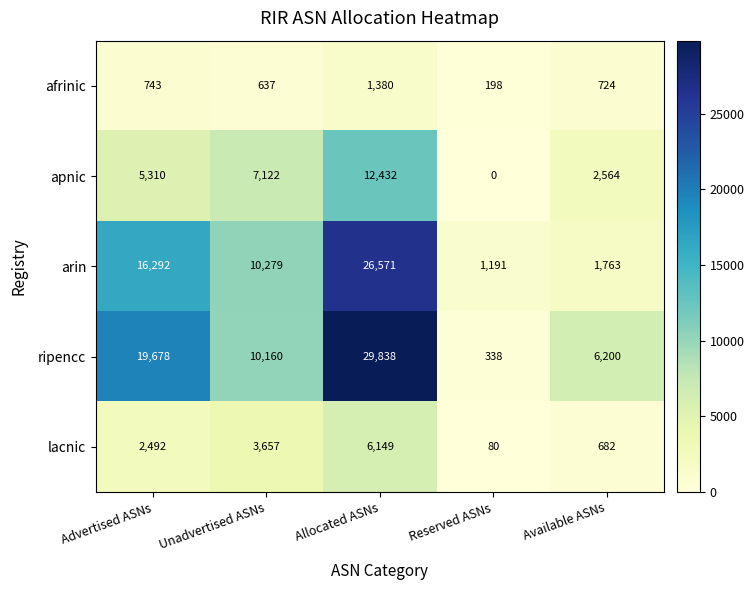

Reading left to right, what are all the values shown in this chart?

afrinic: 743	637	1380	198	724
apnic: 5310	7122	12432	0	2564
arin: 16292	10279	26571	1191	1763
ripencc: 19678	10160	29838	338	6200
lacnic: 2492	3657	6149	80	682